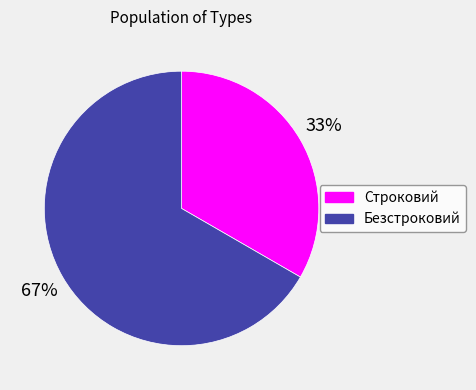

Approximately how many times larger is the value at Безстроковий compared to Строковий?

2.0